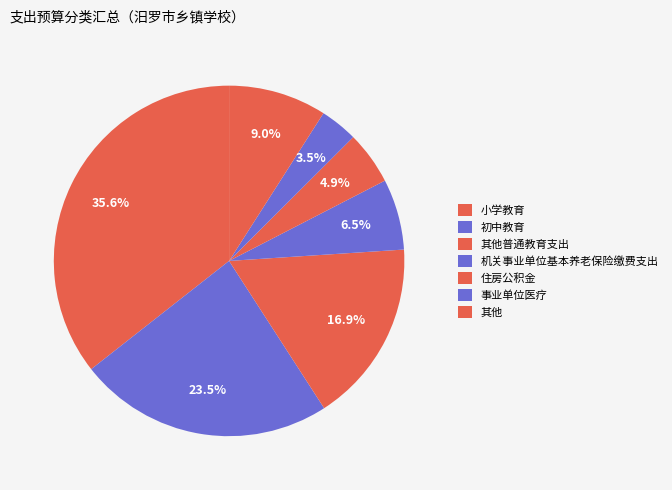

Is it true that 住房公积金 is 1% of the pie?

False